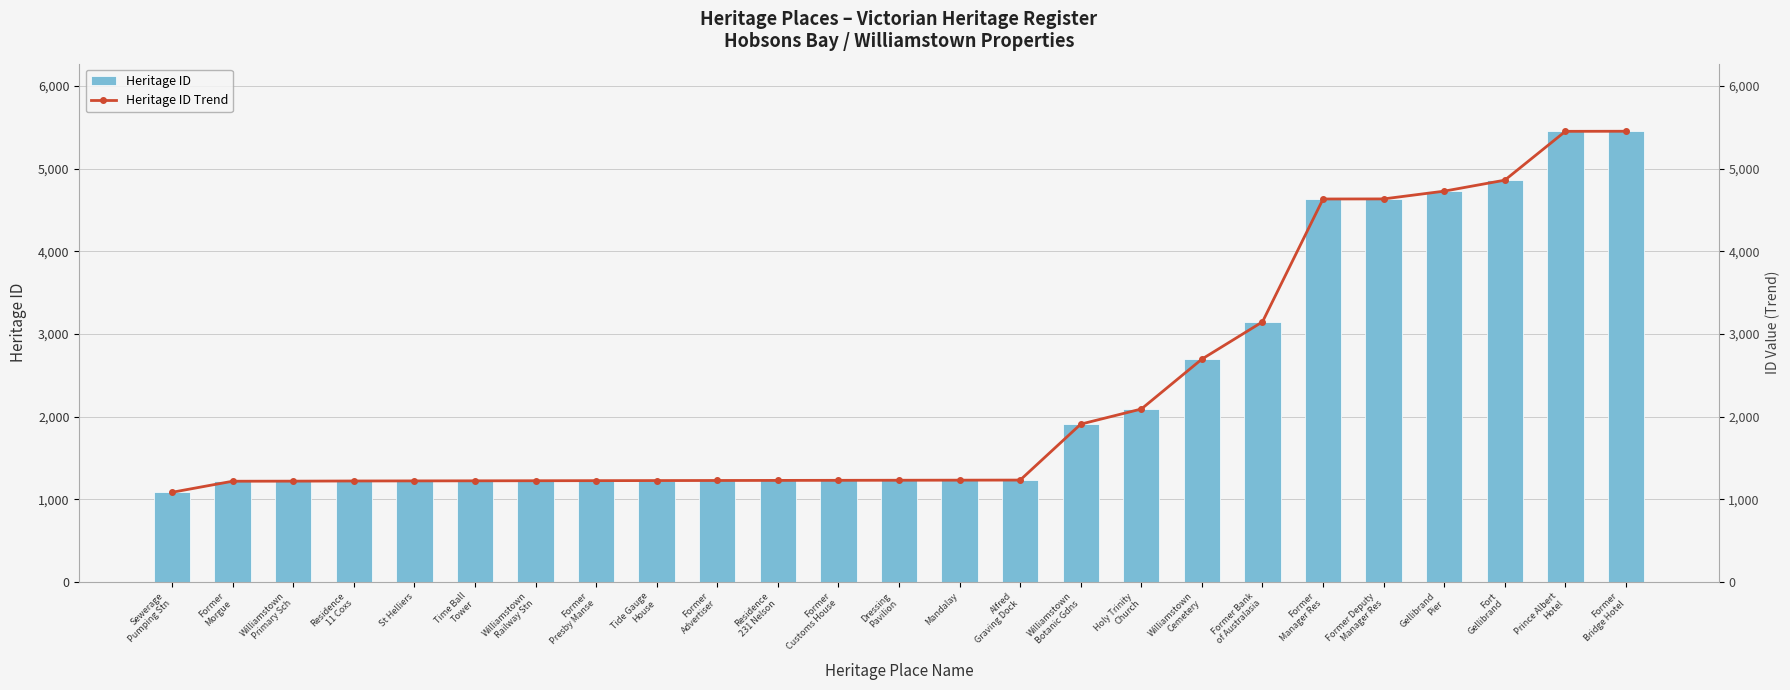

How many categories are shown in the chart?

25